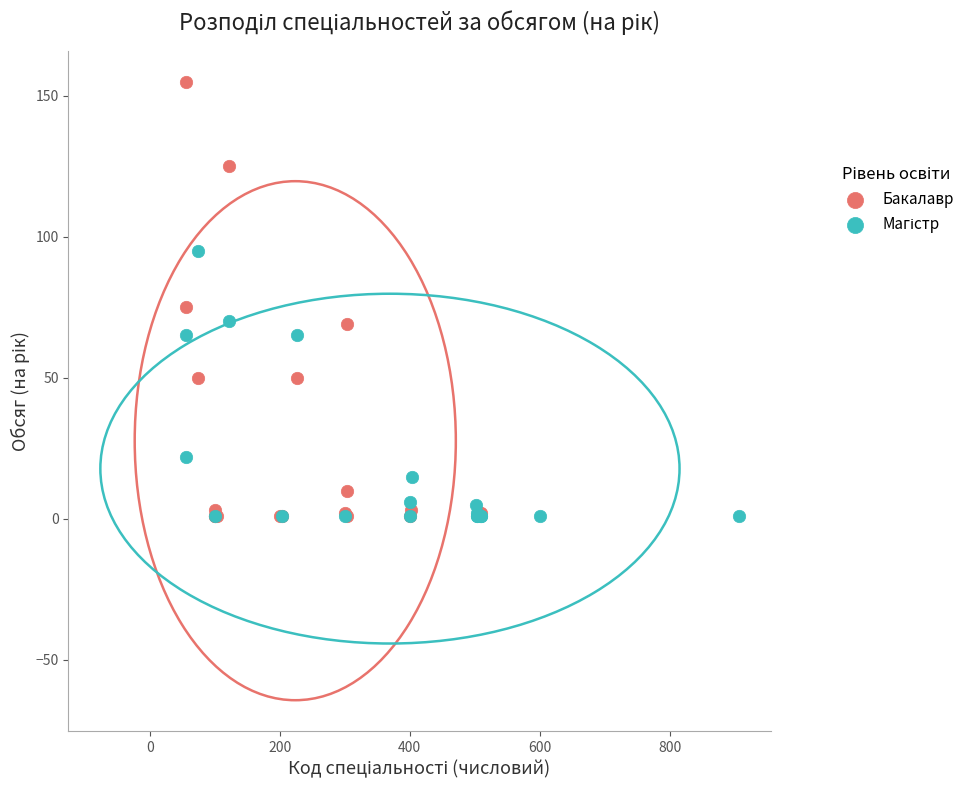

Which series reaches the maximum Y coordinate?

Бакалавр